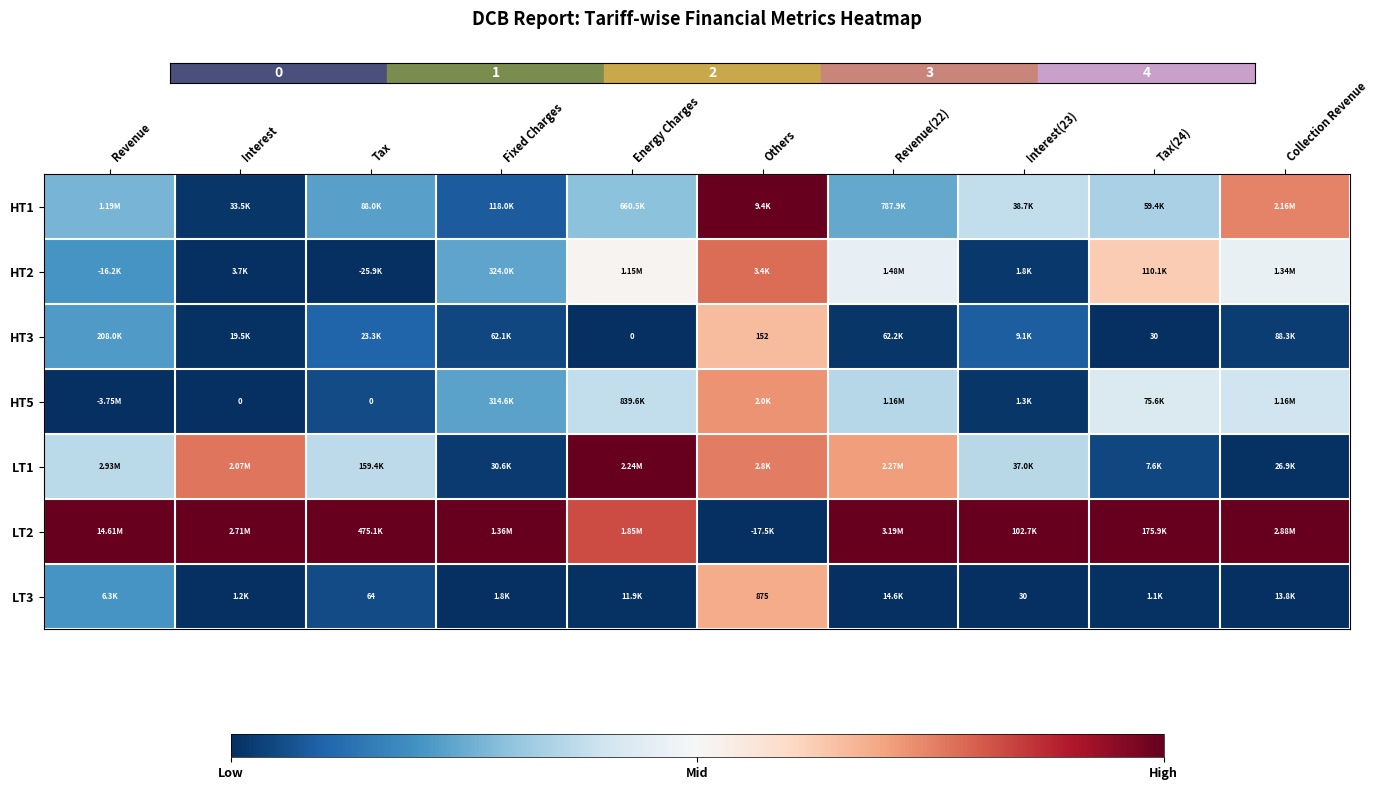

How many distinct data groups are displayed?

7